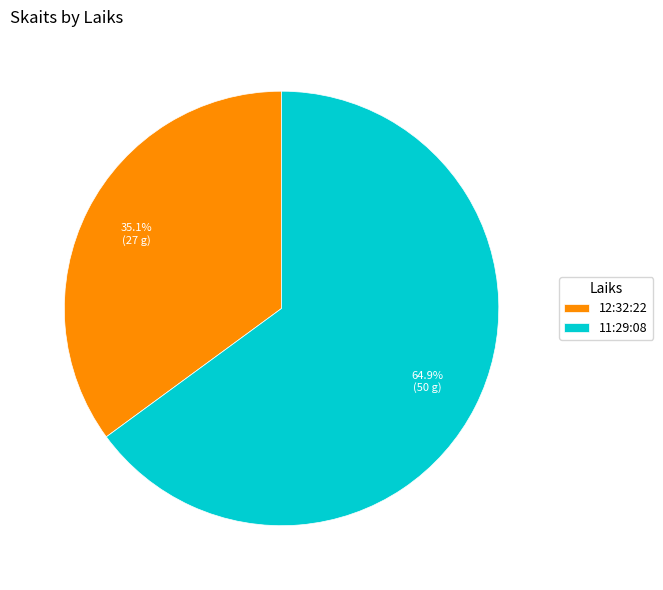

Which has a higher value, 12:32:22 or 11:29:08?

11:29:08